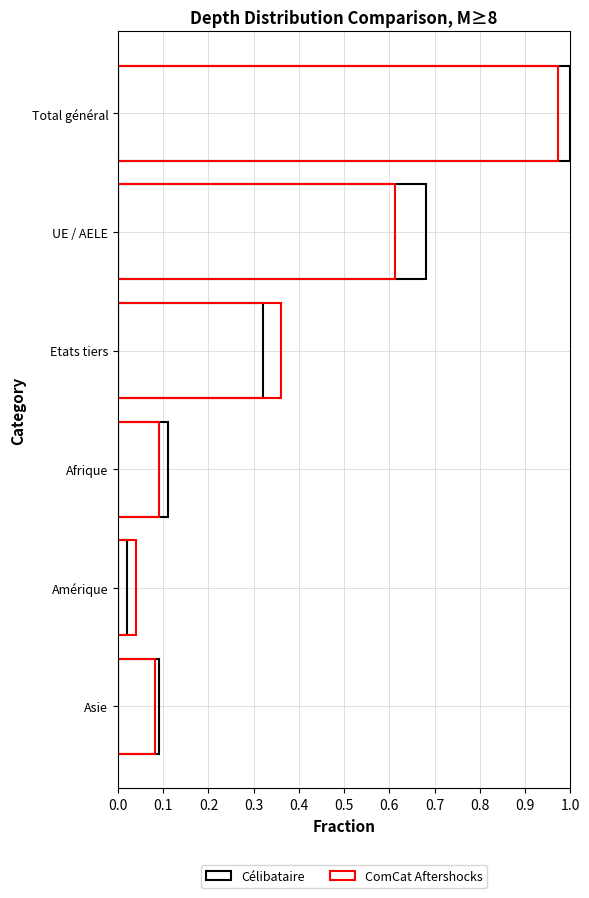

Between Amérique and Asie, which series saw the biggest shift?

Célibataire